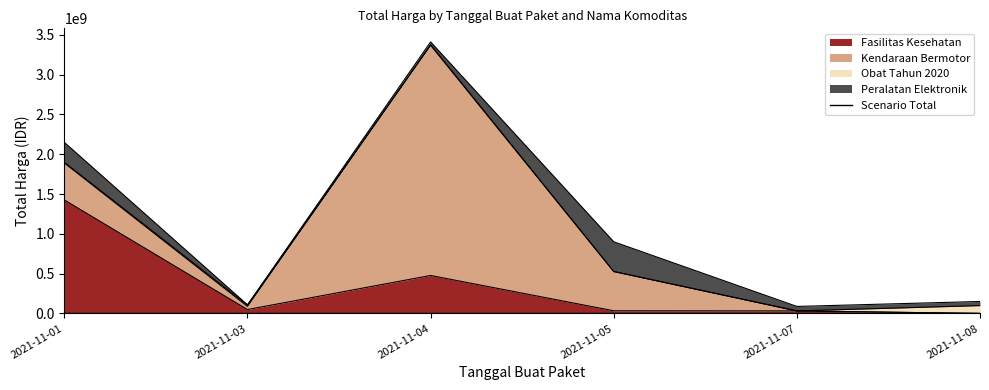

Where does the Peralatan Elektronik series first go above 56152800?

2021-11-01